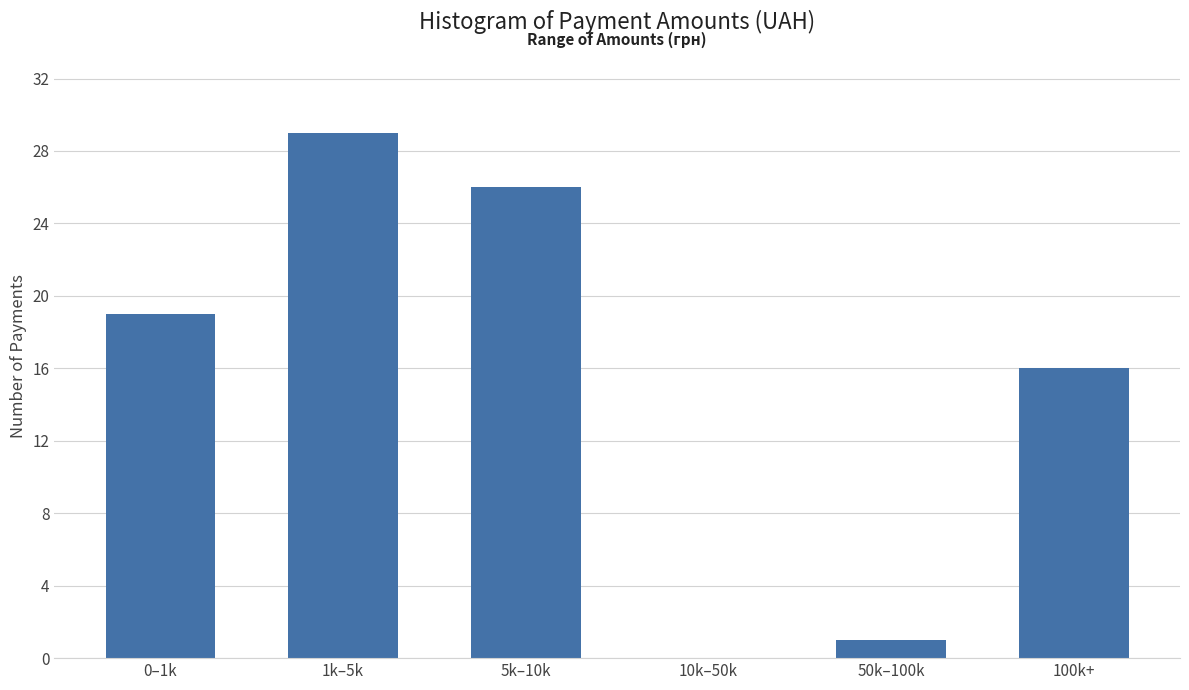

Reading left to right, list all the values displayed in this chart.

0–1k=19	1k–5k=29	5k–10k=26	10k–50k=0	50k–100k=1	100k+=16